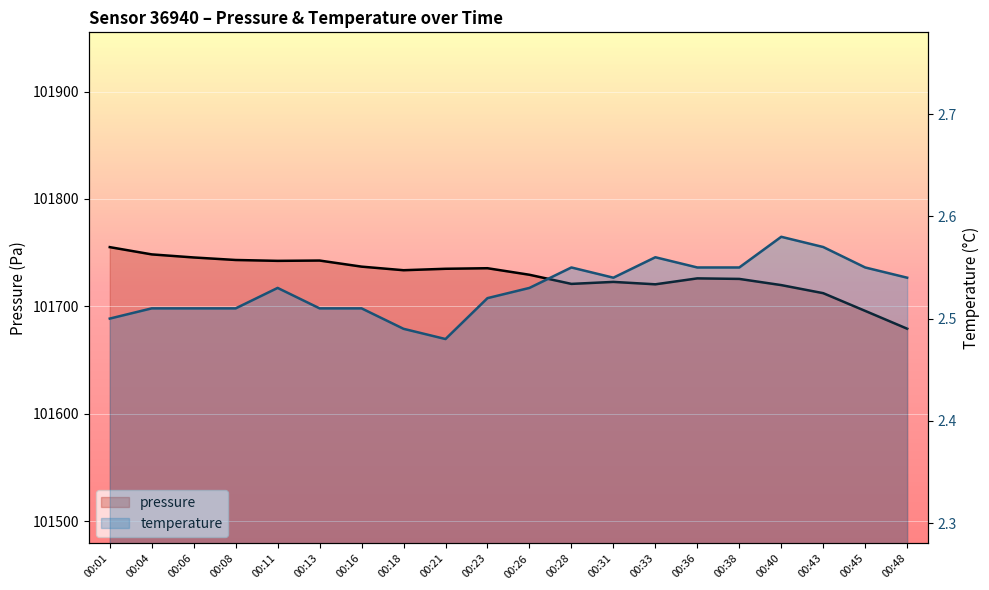

What is the lowest value of the temperature series?

2.5